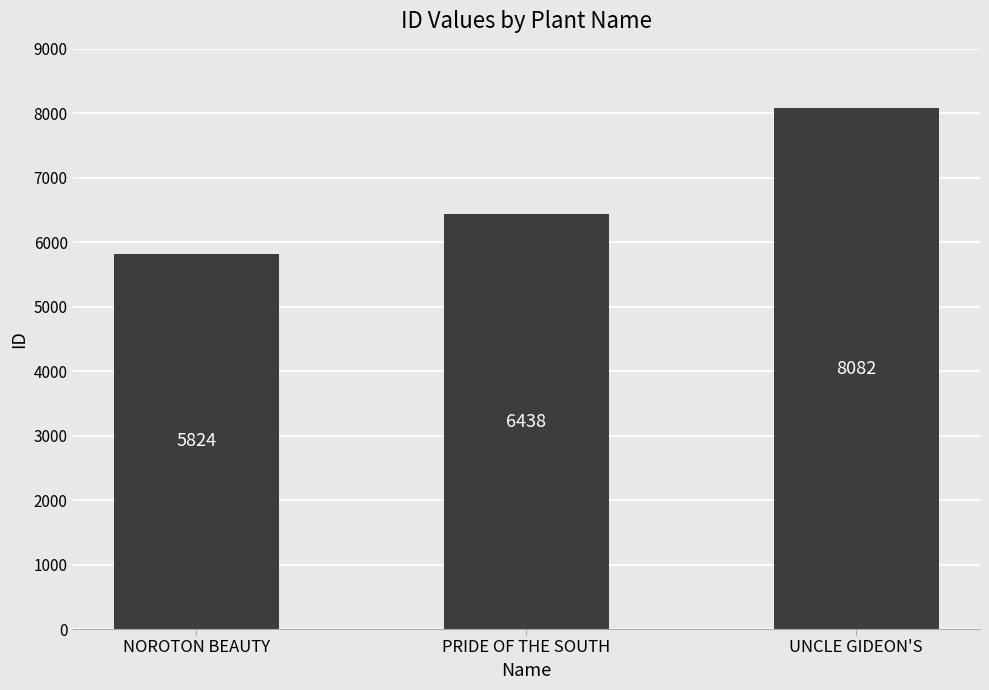

Approximately how many times larger is the value at UNCLE GIDEON'S compared to NOROTON BEAUTY?

1.4